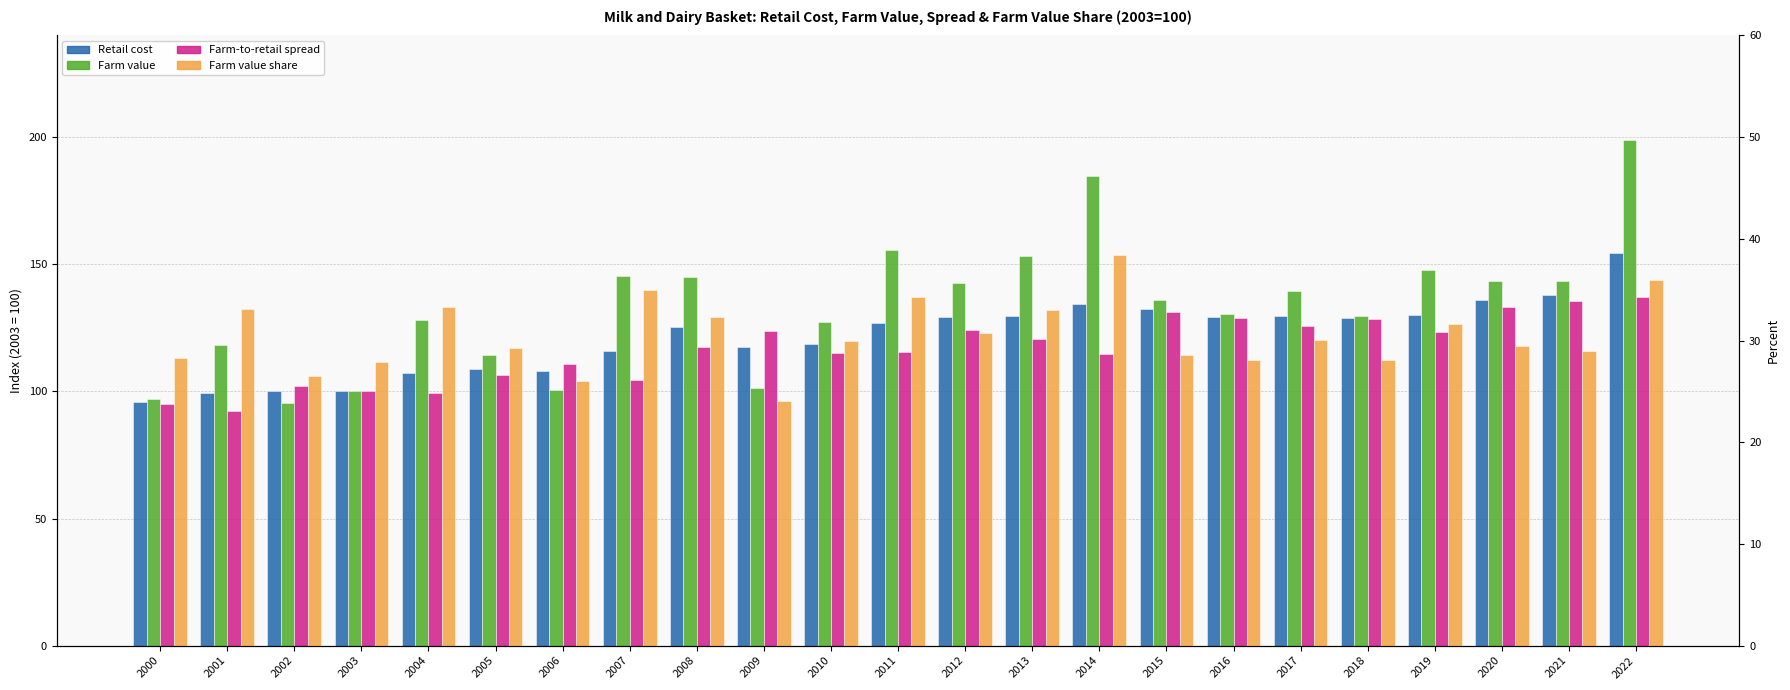

Between 2014 and 2015, which is larger?

2014